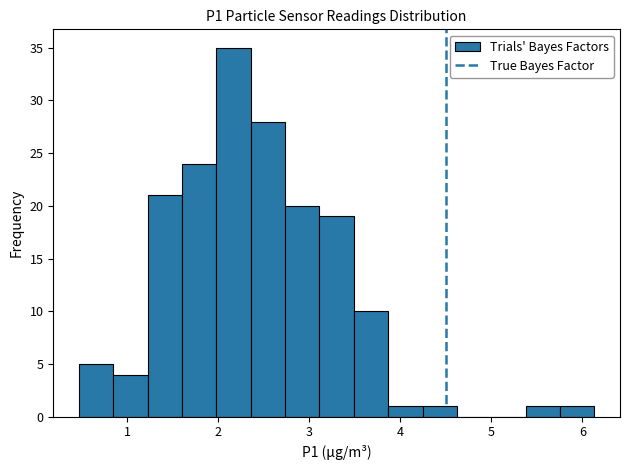

Around what value on the x-axis is the tallest bar? Give the approximate position of its centre, as read against the axis.

2.2